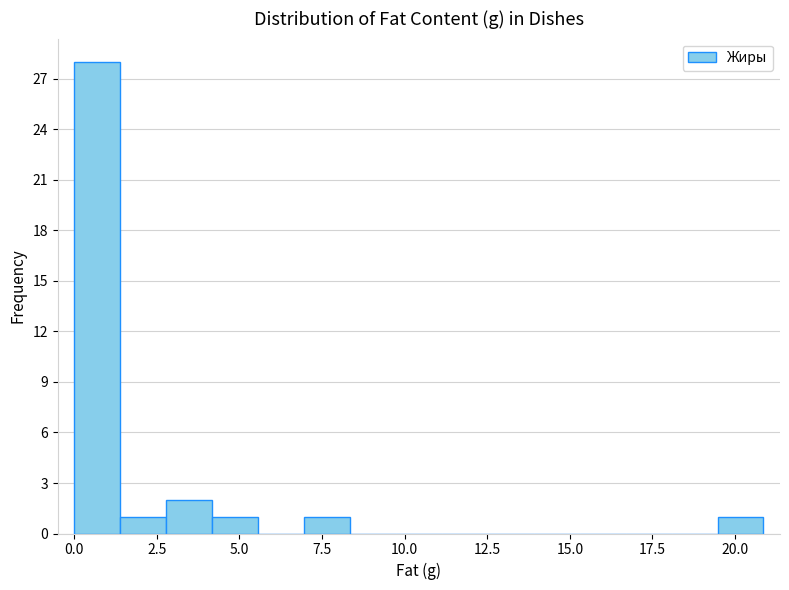

Read against the x-axis, roughly where is the centre of the tallest bar?

0.5